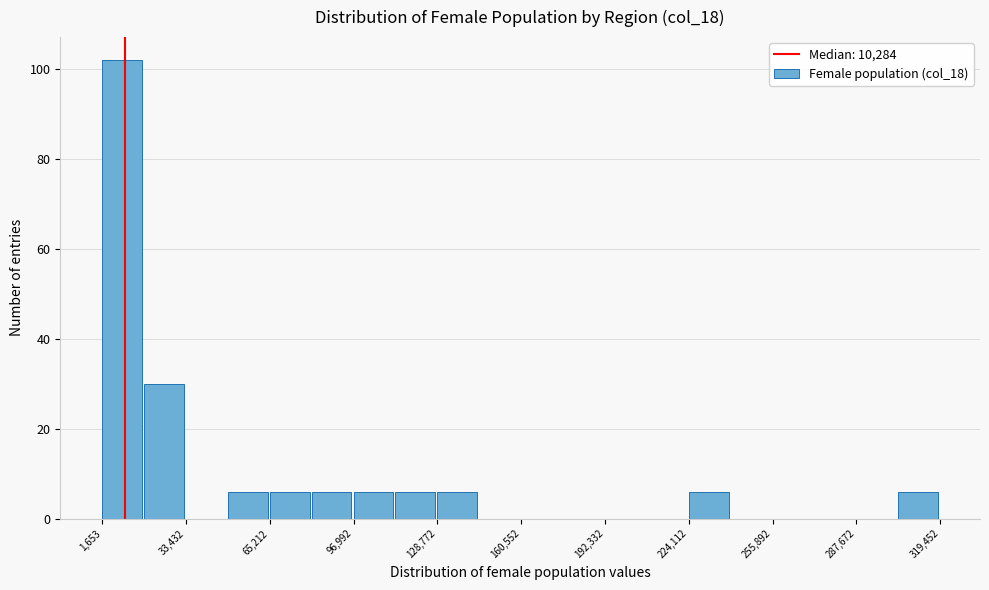

Read against the x-axis, roughly where is the centre of the tallest bar?

10000